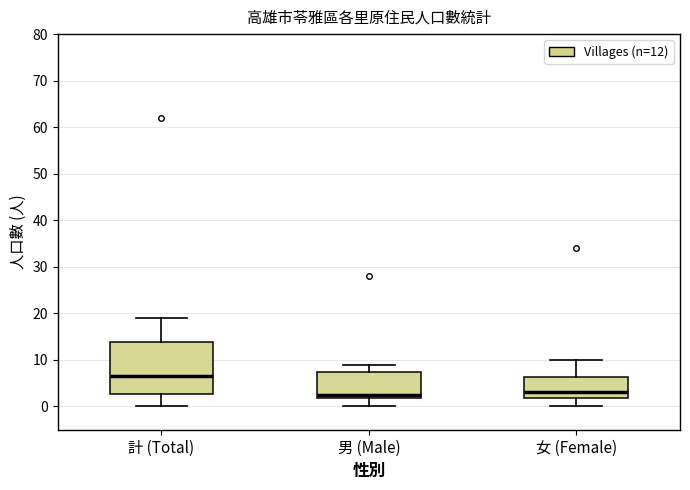

Reading left to right, transcribe this box plot: for each box, give where its median line is, the range the box spans, and where its two whiskers end, as read against the y-axis. The values are not printed on the chart, so give them approximately, as read against the axis.

計 (Total): median 7, box 3 to 14, whiskers 0 to 19
男 (Male): median 3, box 2 to 8, whiskers 0 to 9
女 (Female): median 3, box 2 to 6, whiskers 0 to 10